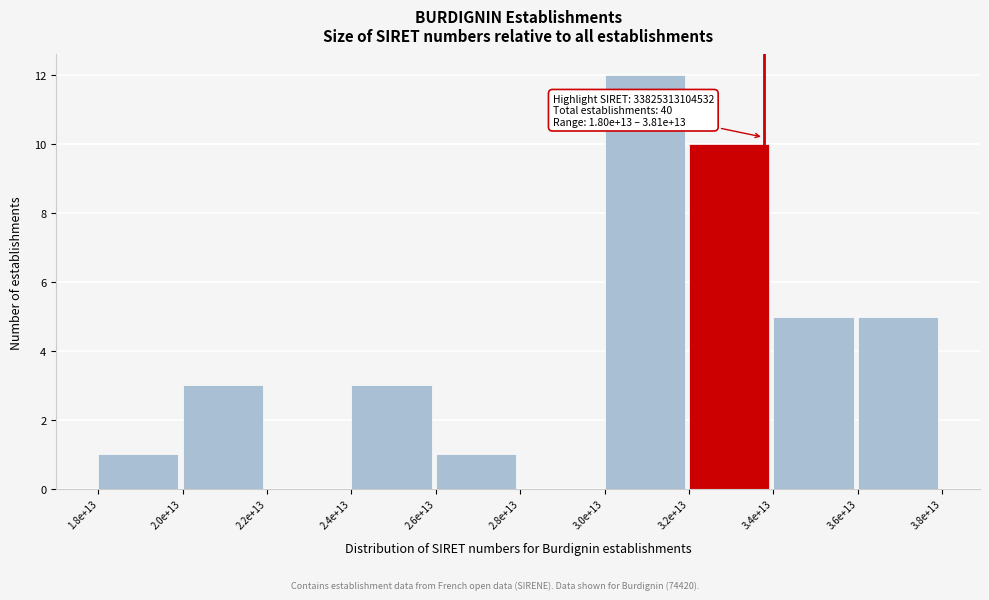

Reading left to right, extract all data points from this chart.

1.8e+13=1	2.0e+13=3	2.2e+13=0	2.4e+13=3	2.6e+13=1	2.8e+13=0	3.0e+13=12	3.2e+13=10	3.4e+13=5	3.6e+13=5